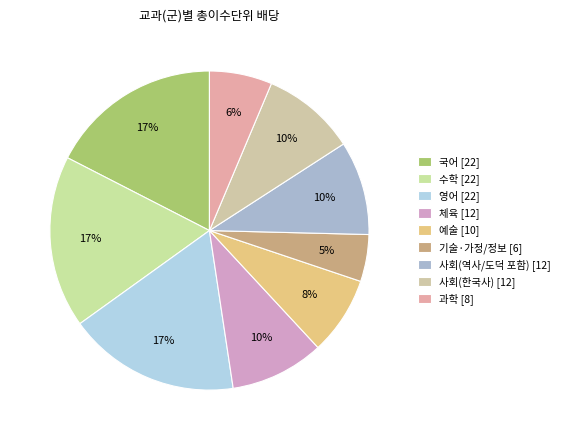

True or false: 사회(역사/도덕 포함) accounts for 10% of the total.

True